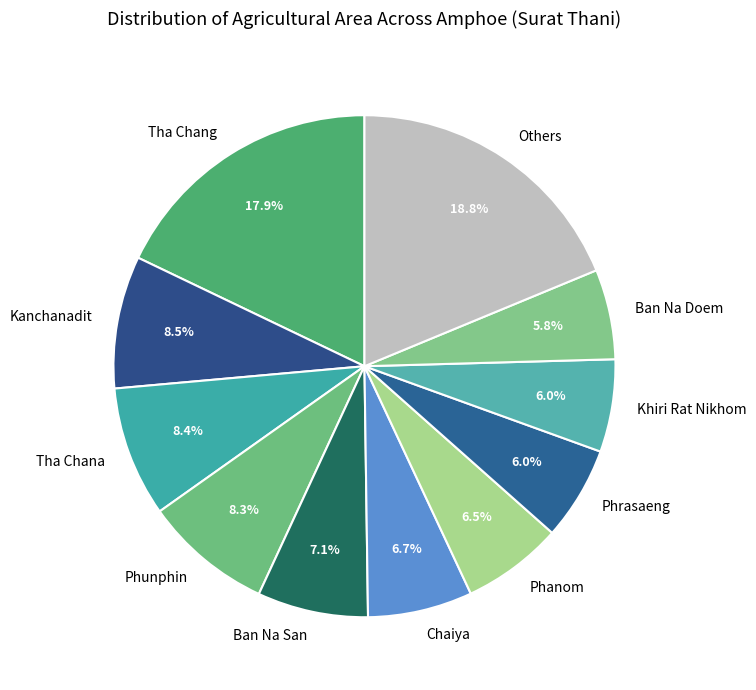

Which has a higher value, Phanom or Tha Chang?

Tha Chang